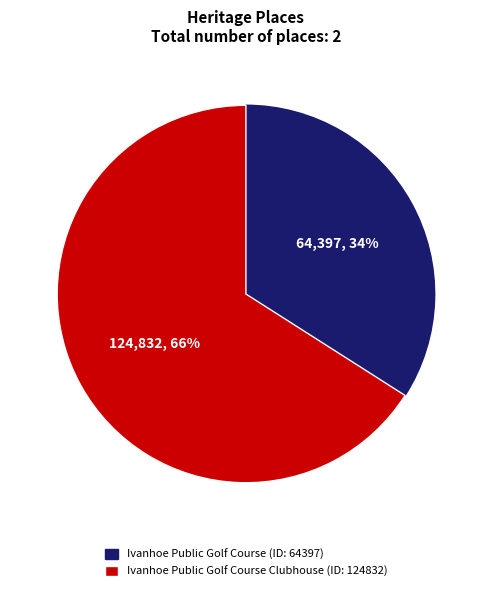

Is it true that Ivanhoe Public Golf Course (ID: 64397) is 34% of the pie?

True